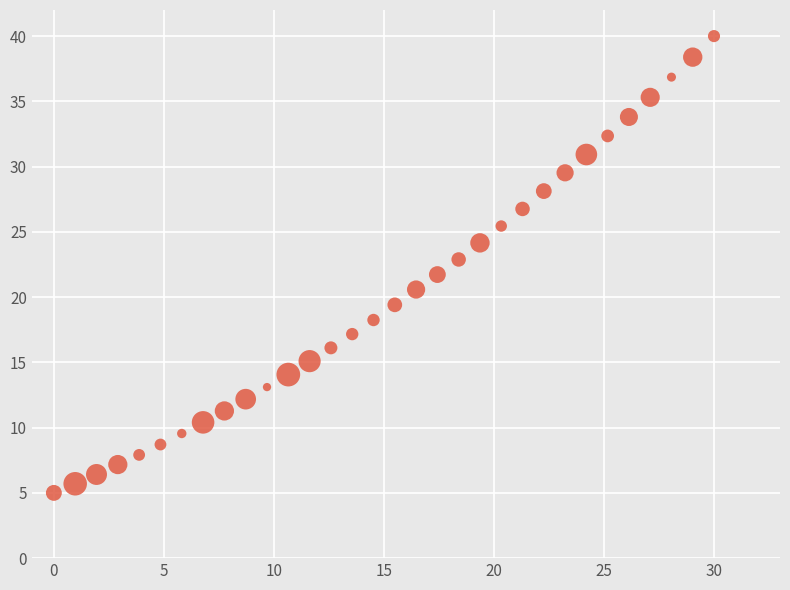

What is the range of Y values (max minus min)?

35.0